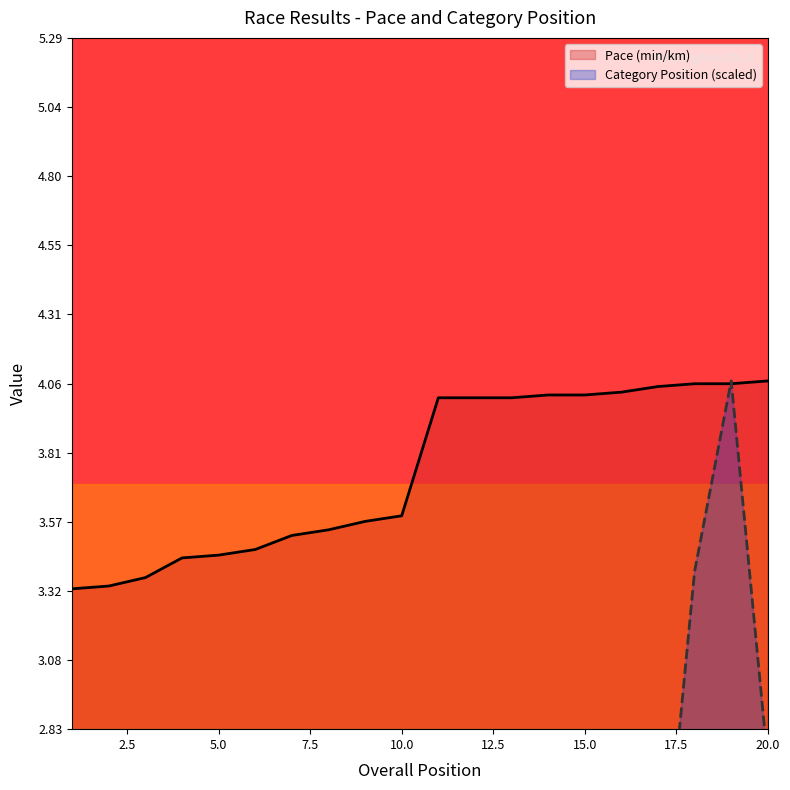

Reading left to right, transcribe all the data shown in this chart.

Pace (min/km): 3.3	3.3	3.4	3.4	3.5	3.5	3.5	3.5	3.6	3.6	4.0	4.0	4.0	4.0	4.0	4.0	4.0	4.1	4.1	4.1
Category Position: 0.7	0.7	0.7	1.4	2.0	0.7	1.4	0.7	0.7	1.4	1.4	1.4	2.0	2.0	2.7	2.7	2.0	3.4	4.1	2.7